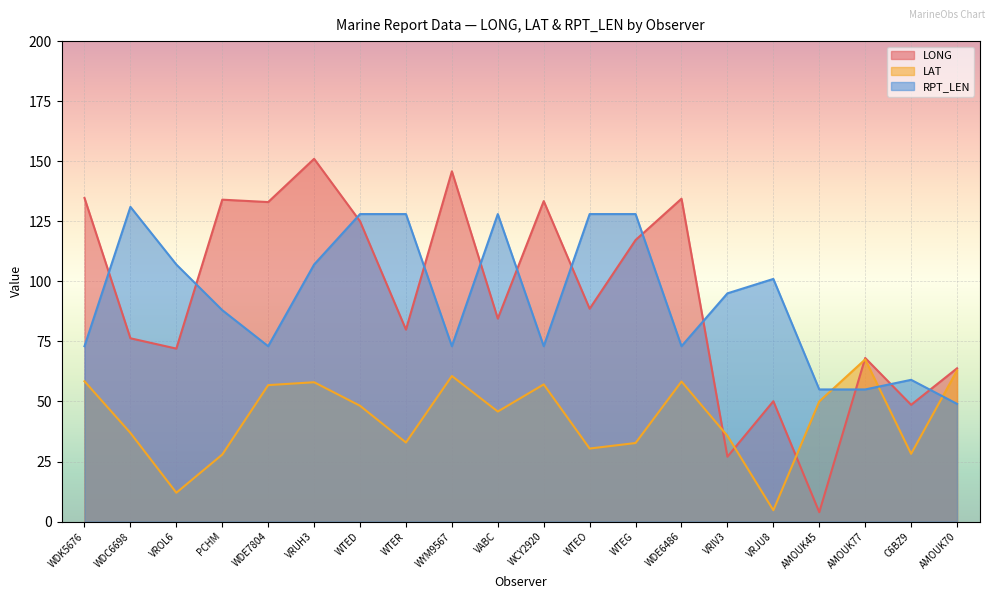

After their last crossing, which series has the higher values: LAT or RPT_LEN?

LAT